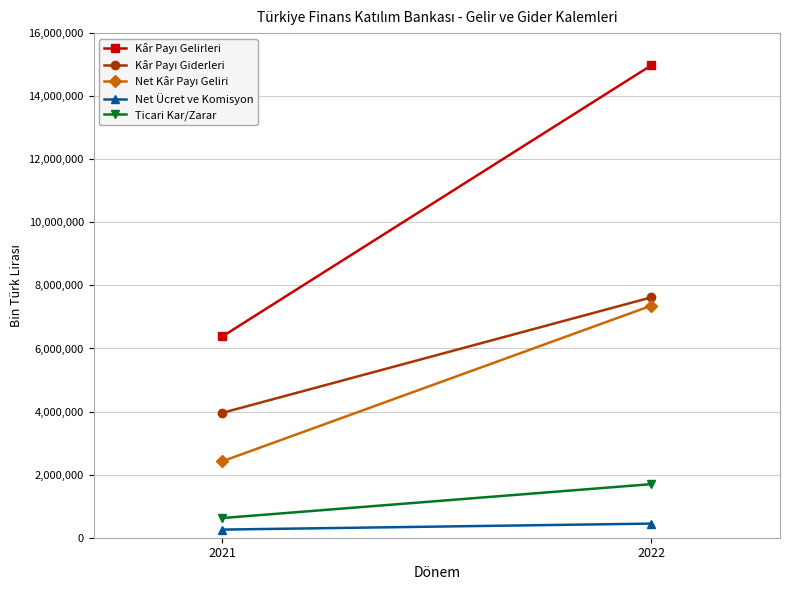

Which category has the lowest value in the Kâr Payı Gelirleri series?

2021